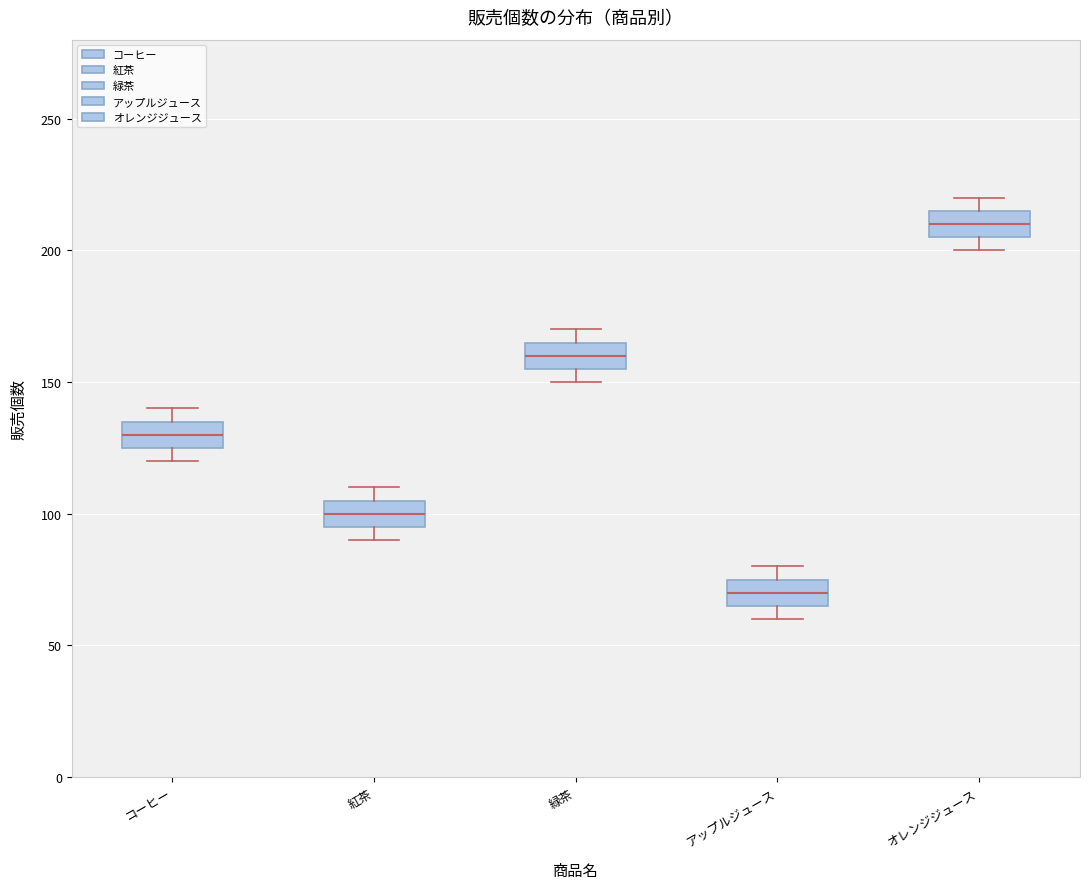

Reading left to right, transcribe this box plot: for each box, give where its median line is, the range the box spans, and where its two whiskers end, as read against the y-axis. The values are not printed on the chart, so give them approximately, as read against the axis.

コーヒー: median 130, box 125 to 135, whiskers 120 to 140
紅茶: median 100, box 95 to 105, whiskers 90 to 110
緑茶: median 160, box 155 to 165, whiskers 150 to 170
アップルジュース: median 70, box 65 to 75, whiskers 60 to 80
オレンジジュース: median 210, box 205 to 215, whiskers 200 to 220